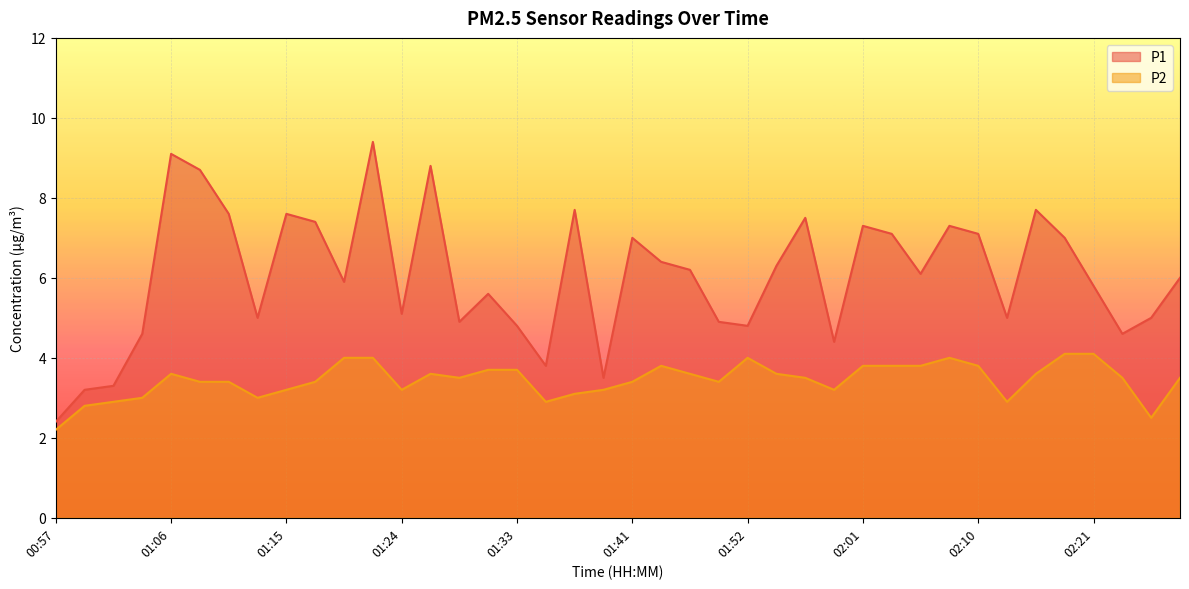

At which label does P2 reach its peak?

02:19